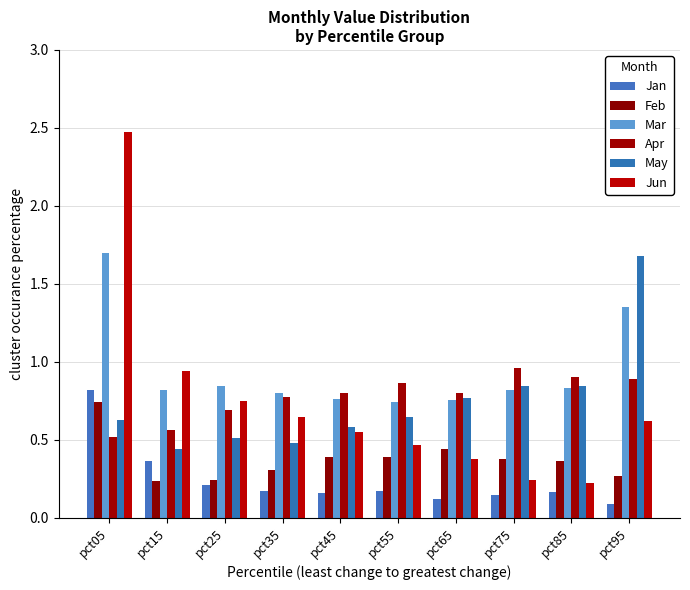

How many bars are there in each group?

6